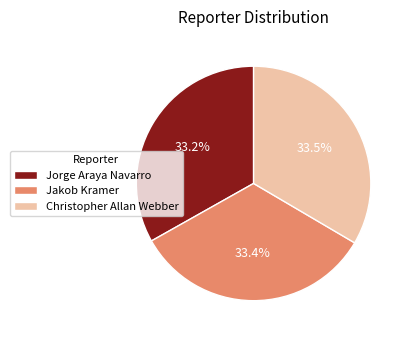

How many slices are in this pie chart?

3